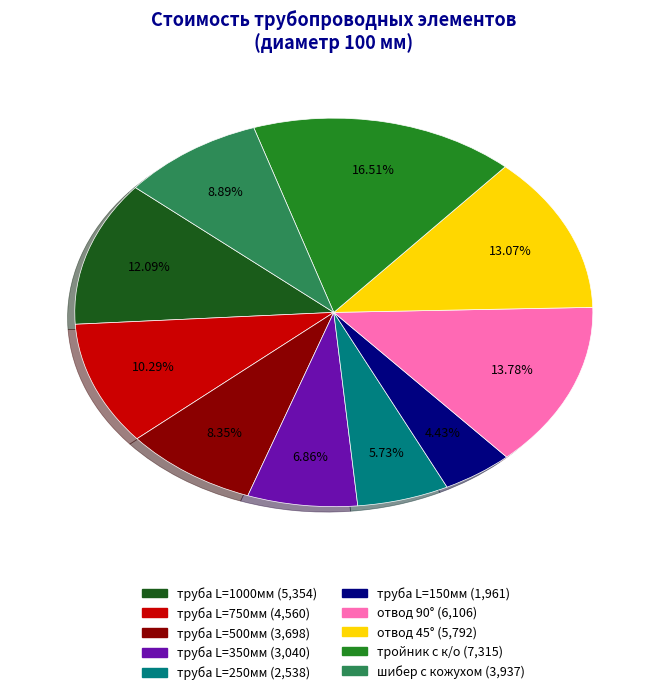

Is there any slice that represents more than half of the pie?

No